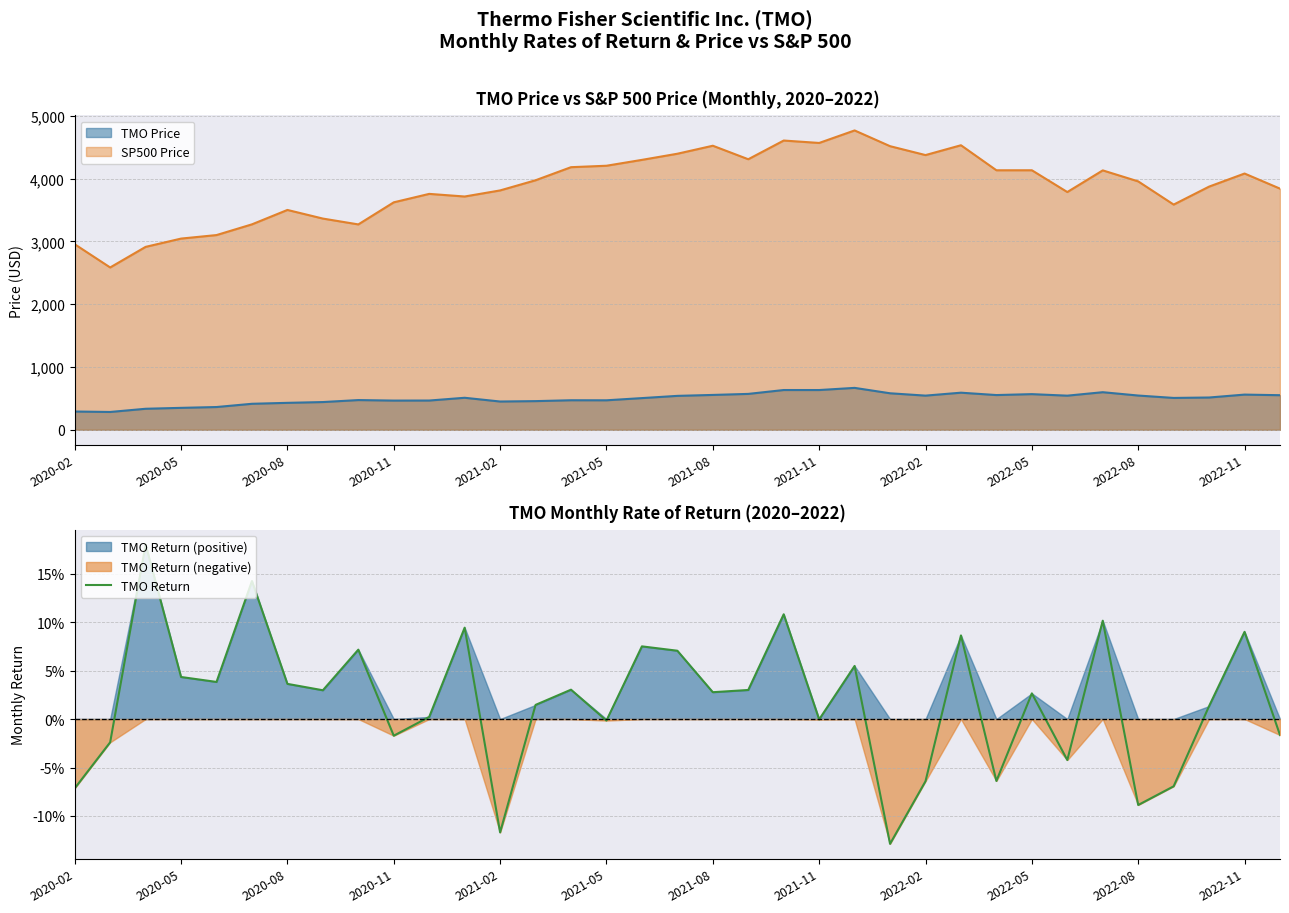

Count the number of categories in the chart.

35